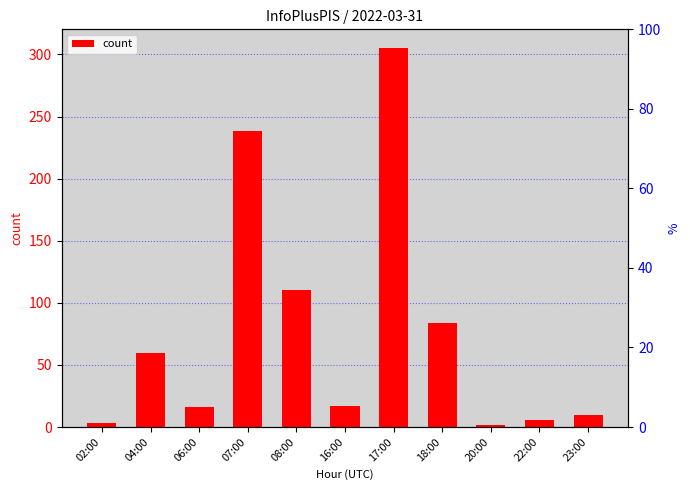

Read the value at 18:00.

84